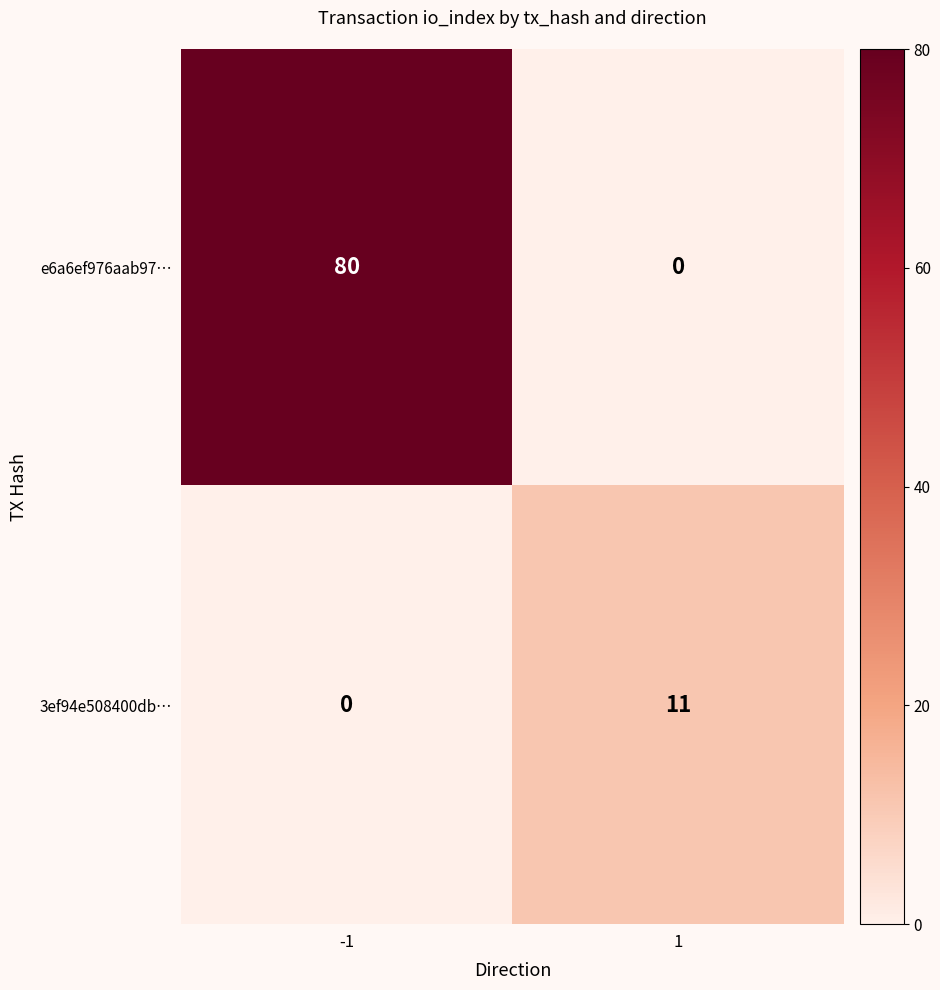

The e6a6ef976aab97… series shows 45 at -1. True or false?

False